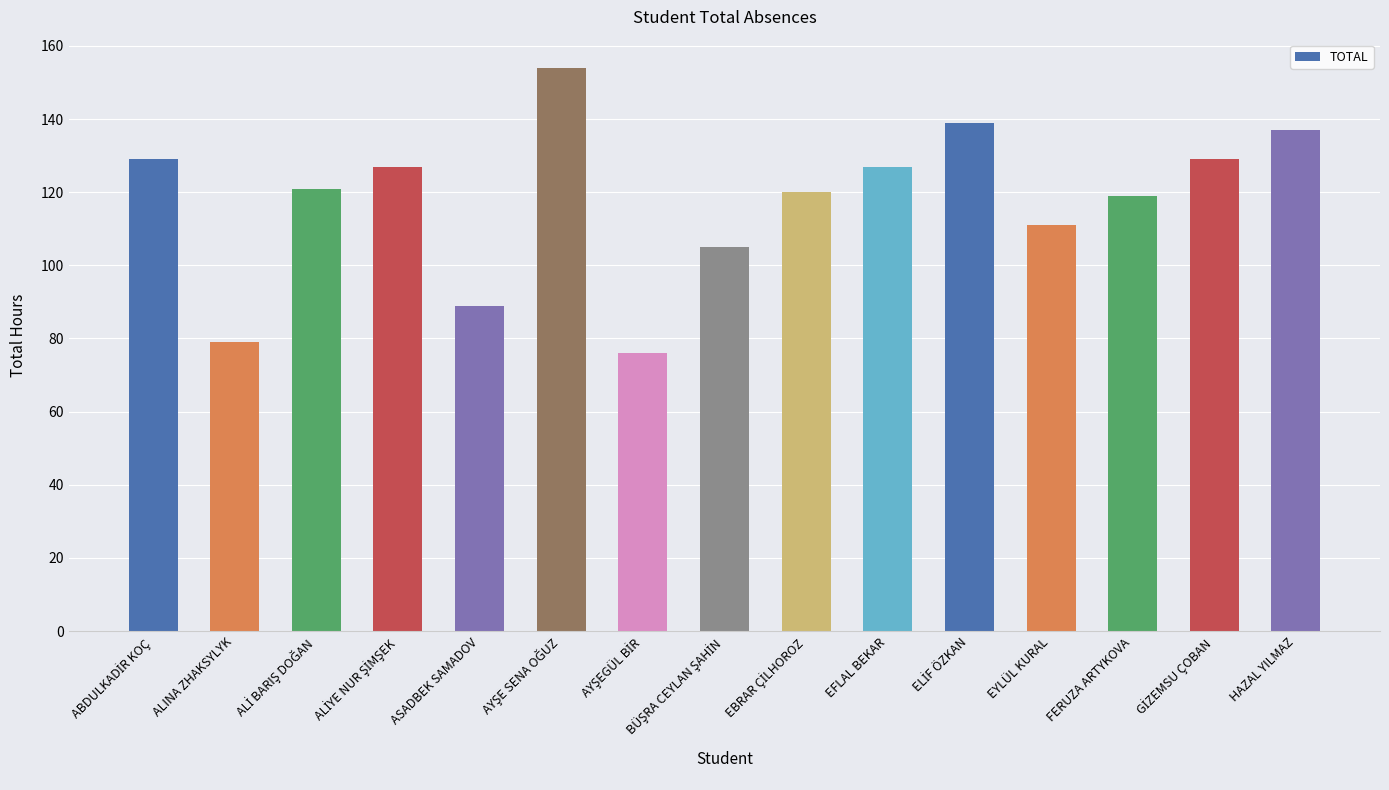

The value at ASADBEK SAMADOV is 89. True or false?

True